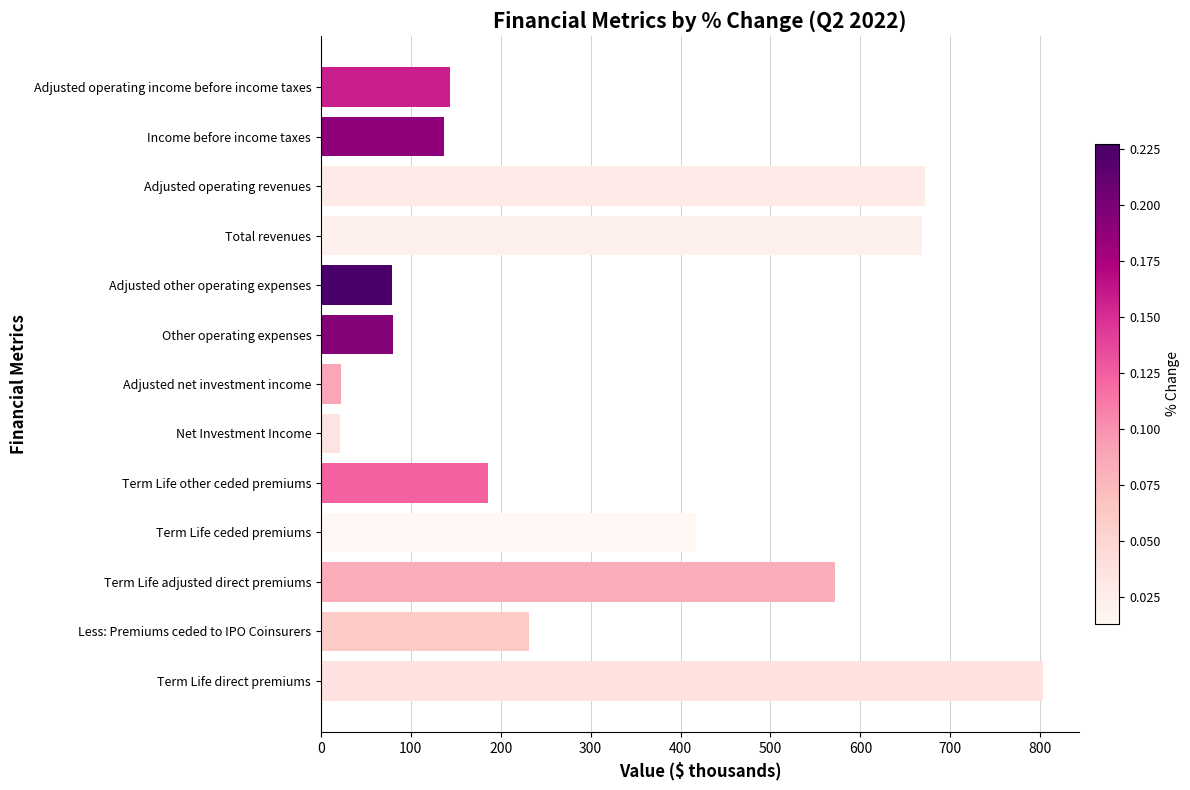

What is the difference between the maximum and second lowest values?

780.9